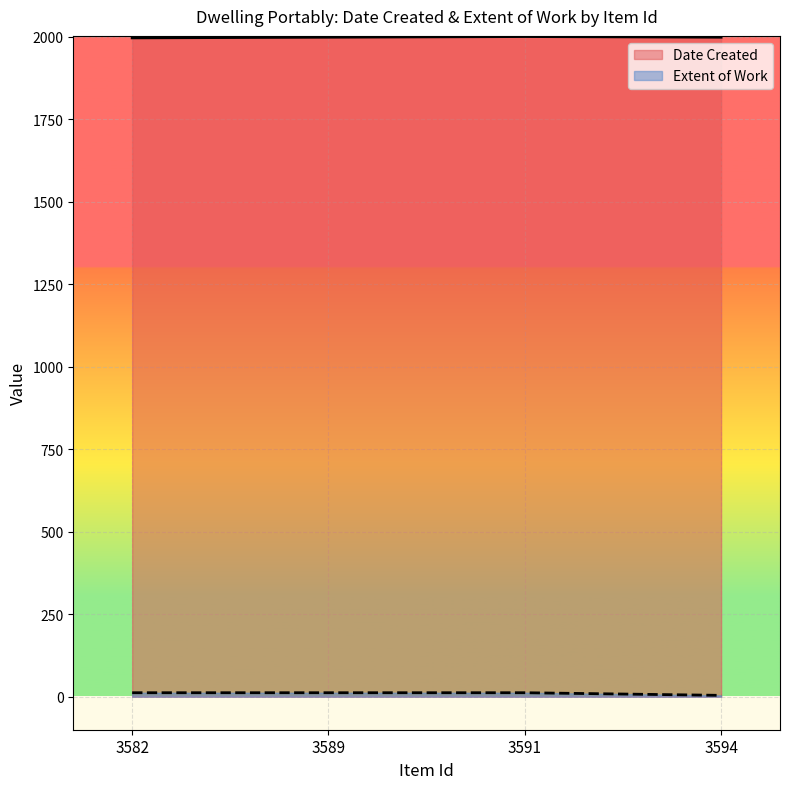

Reading right to left, what are all the values shown in this chart?

Date Created: 1999	2001	1999	1997
Extent of Work: 4	12	12	12